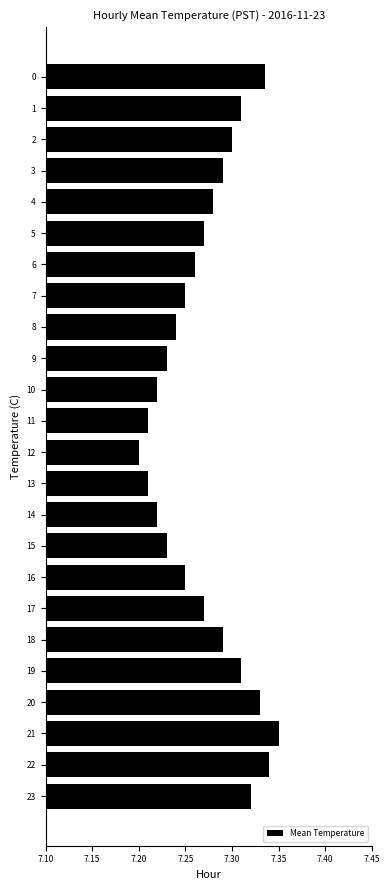

Which category has the highest value across all series?

21